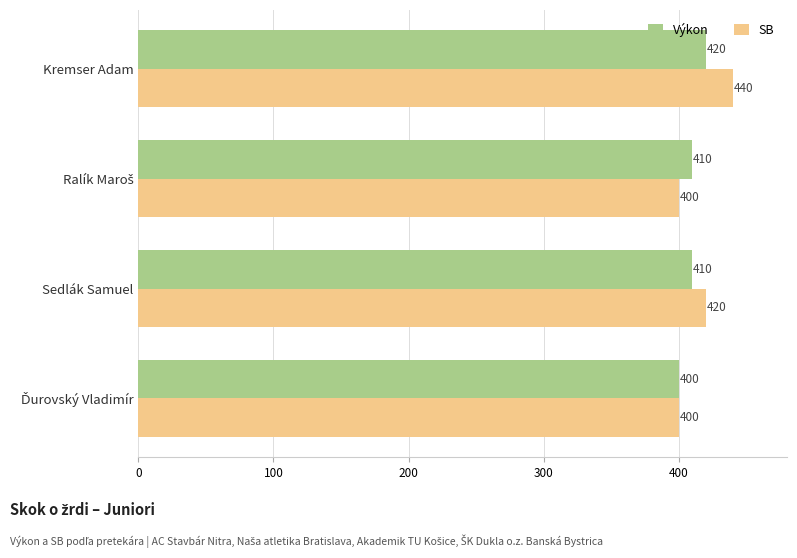

What is the total value across all series at Sedlák Samuel?

830